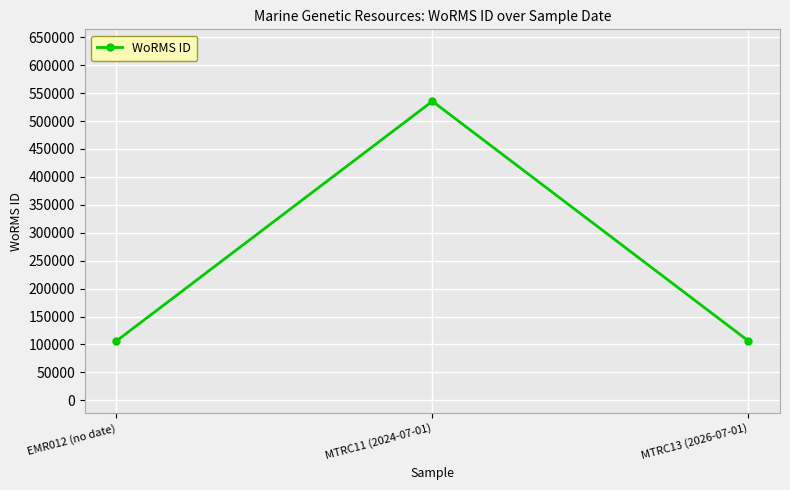

What is the difference between the values at EMR012 (no date) and MTRC13 (2026-07-01)?

93